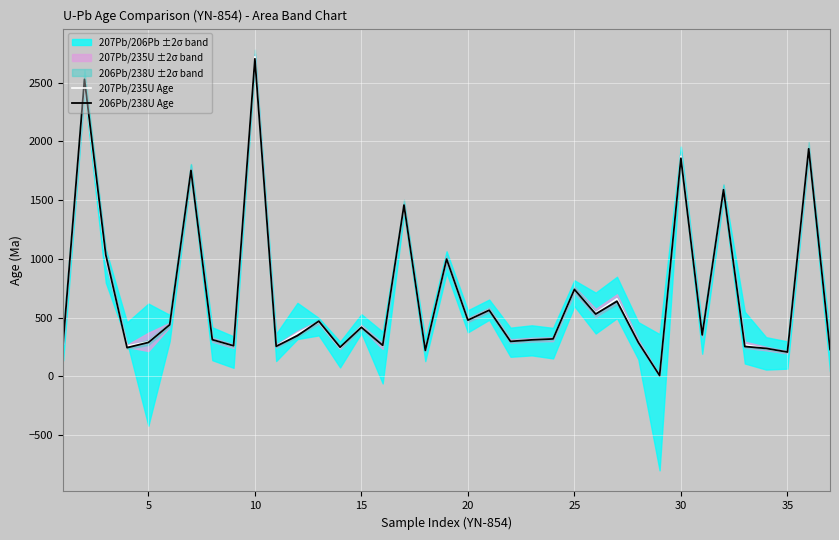

What is the sum of all 207Pb/235U Age values?

25426.9